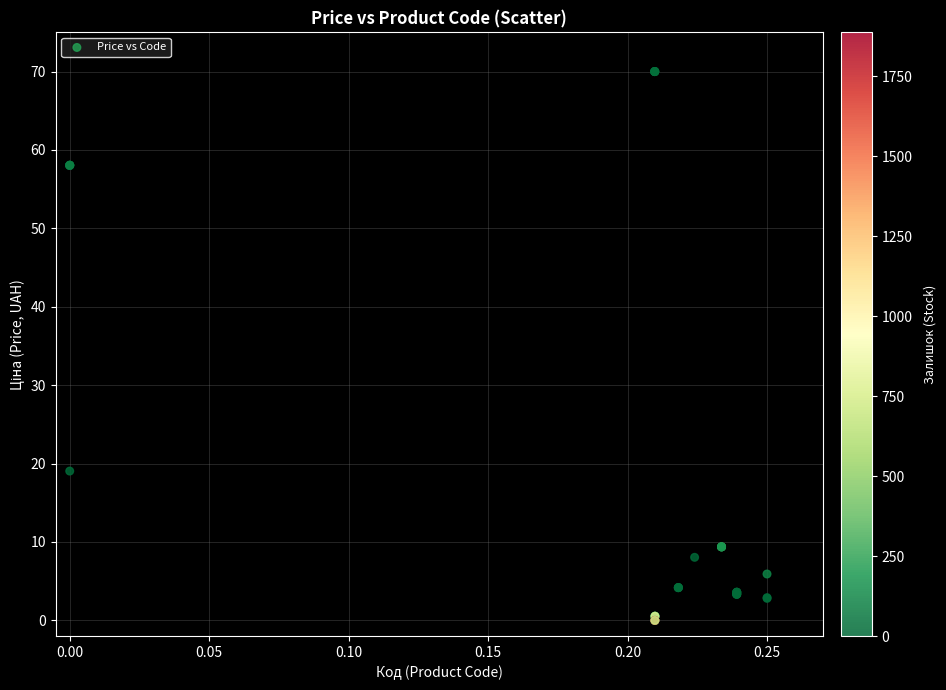

What Y value in the scatter plot is closest to 35?

19.0